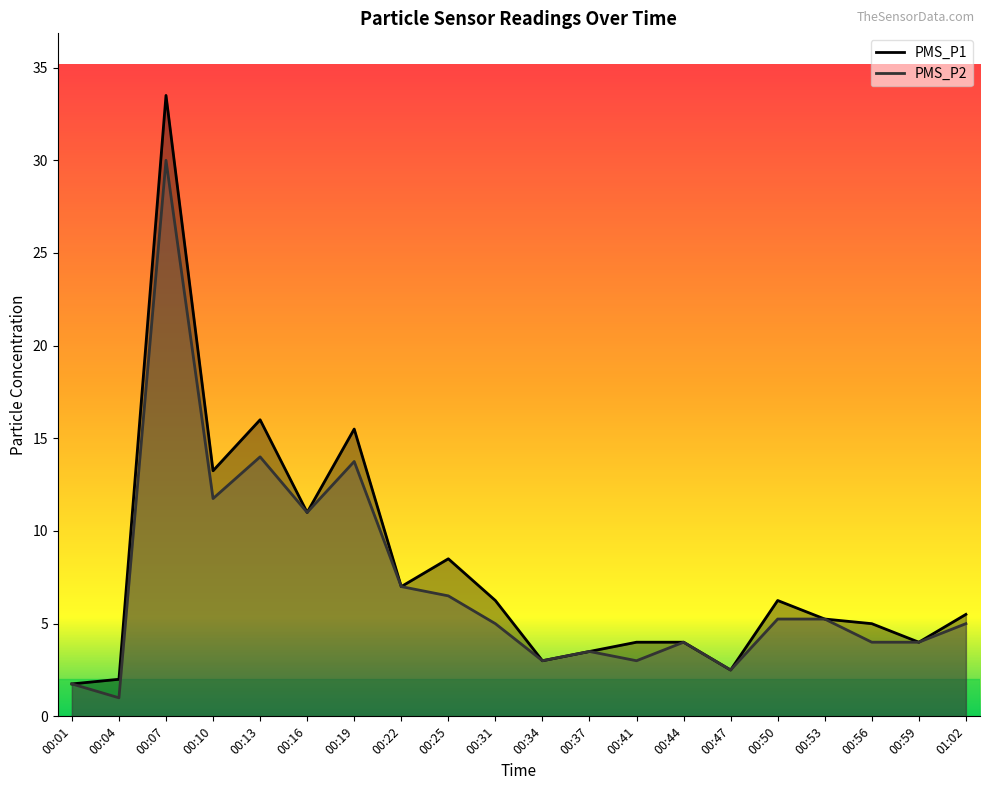

True or false: PMS_P2 and PMS_P1 cross at least once.

False